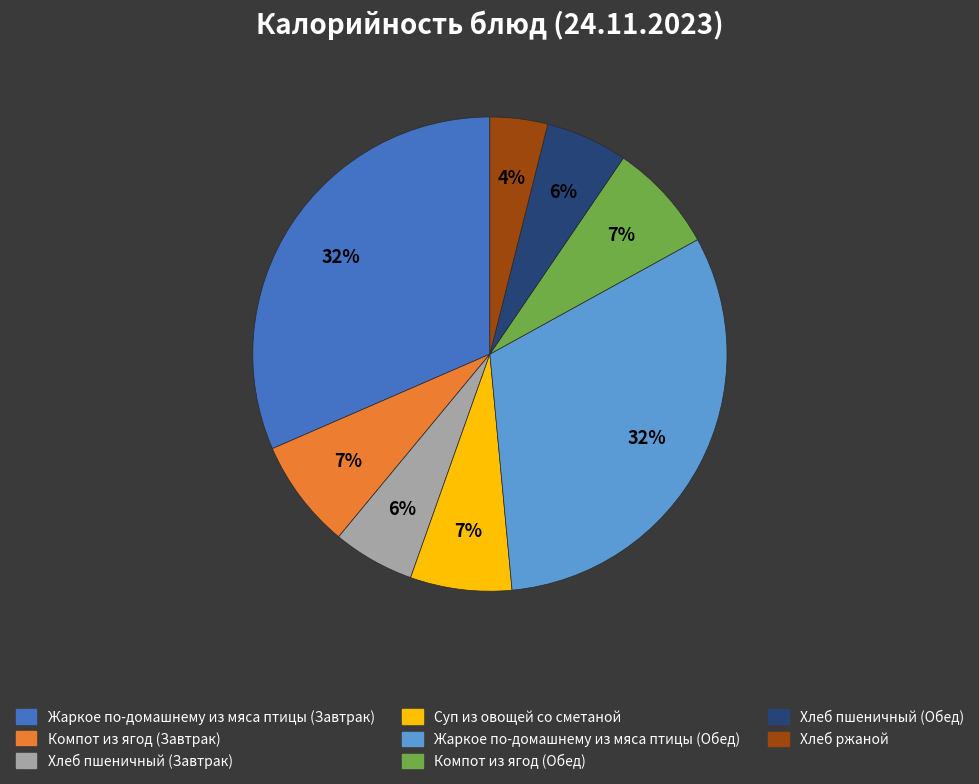

Does Хлеб ржаной account for over 50% of the chart?

No